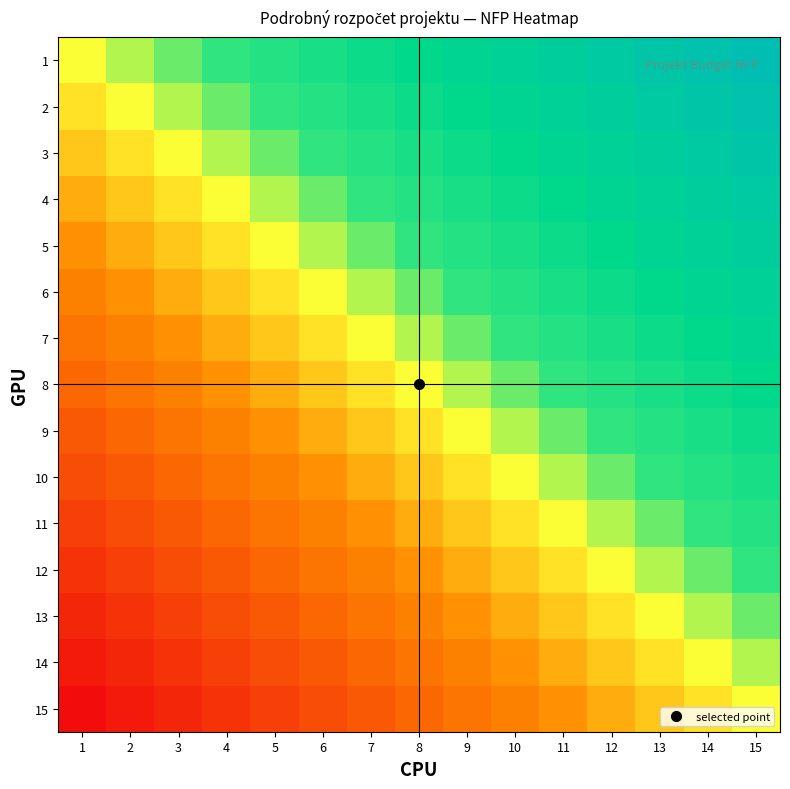

Count the number of categories in the chart.

15